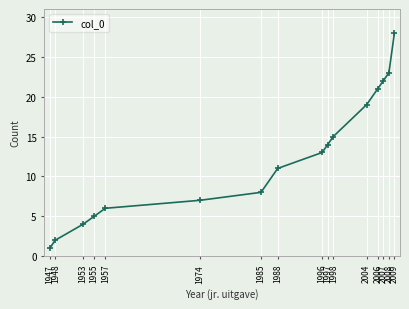

True or false: the data has more than 0 interior local peaks.

False